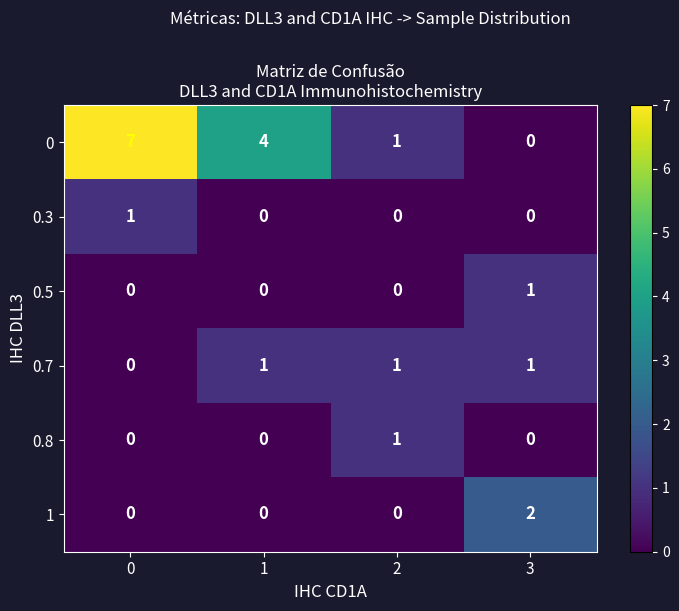

What is the total value across all series at 3?

4